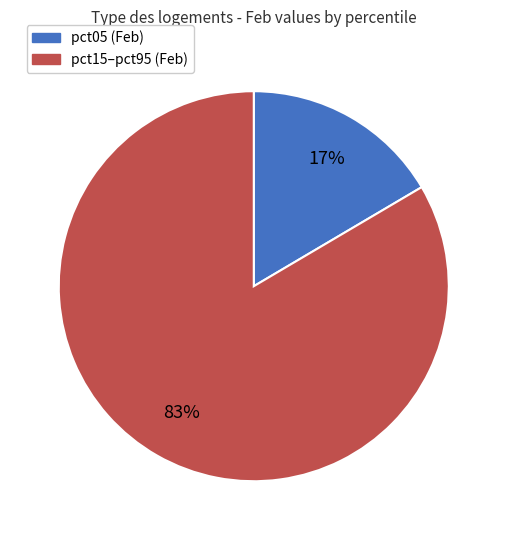

Does any single category account for the majority?

Yes